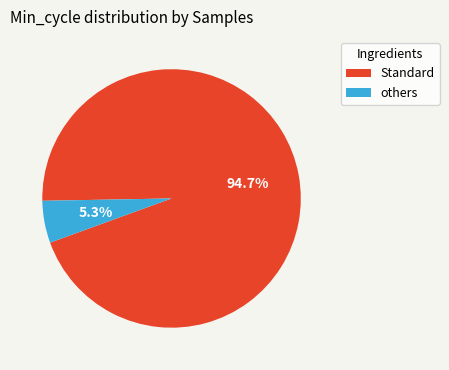

Is there a majority slice in this chart?

Yes